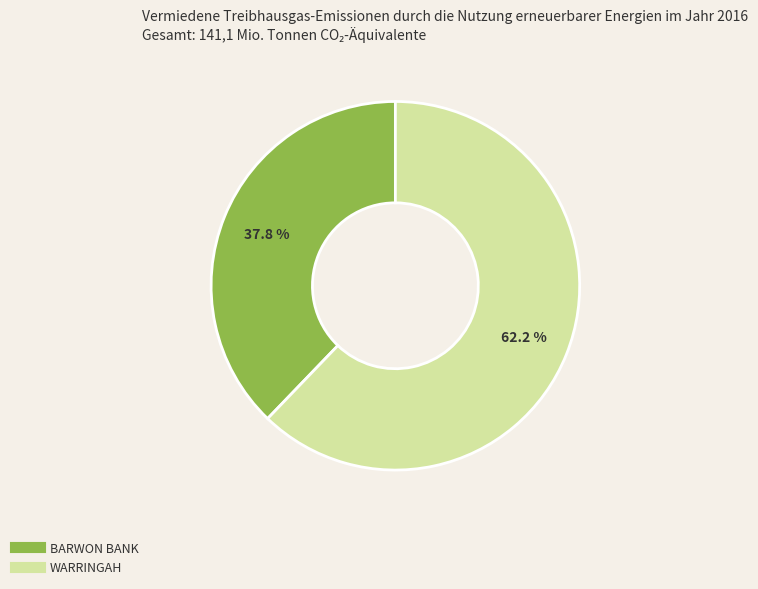

Between WARRINGAH and BARWON BANK, which is larger?

WARRINGAH